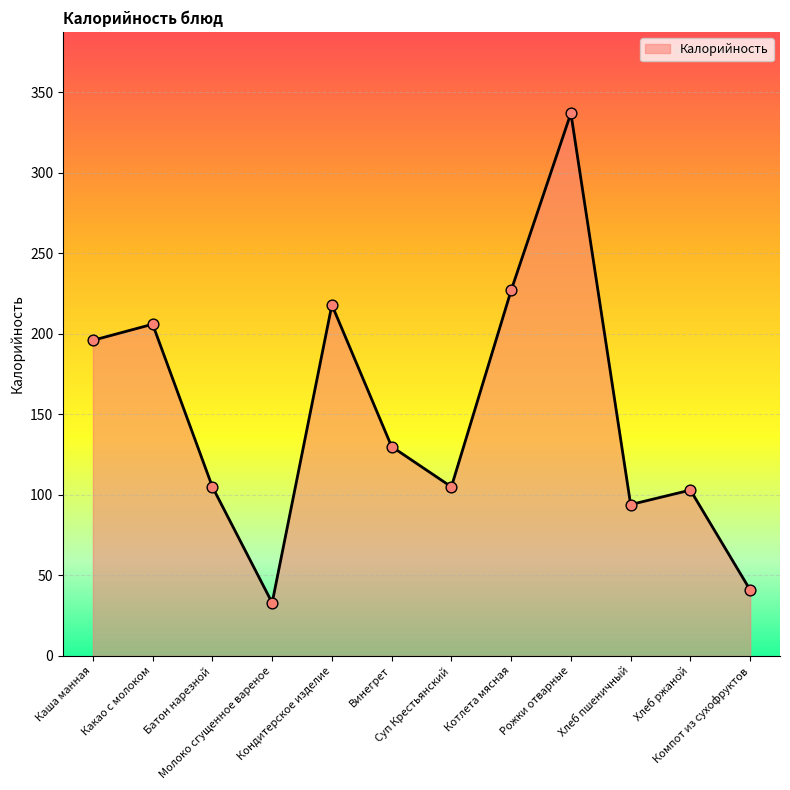

What is the change in value from Какао с молоком to Хлеб ржаной?

-103